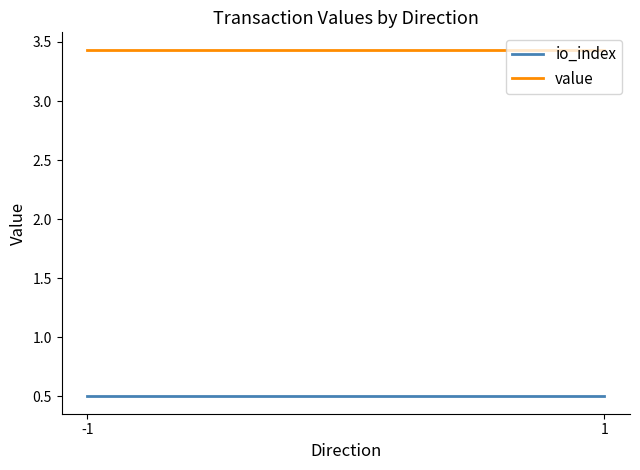

What is the approximate value of io_index at 1?

0.5